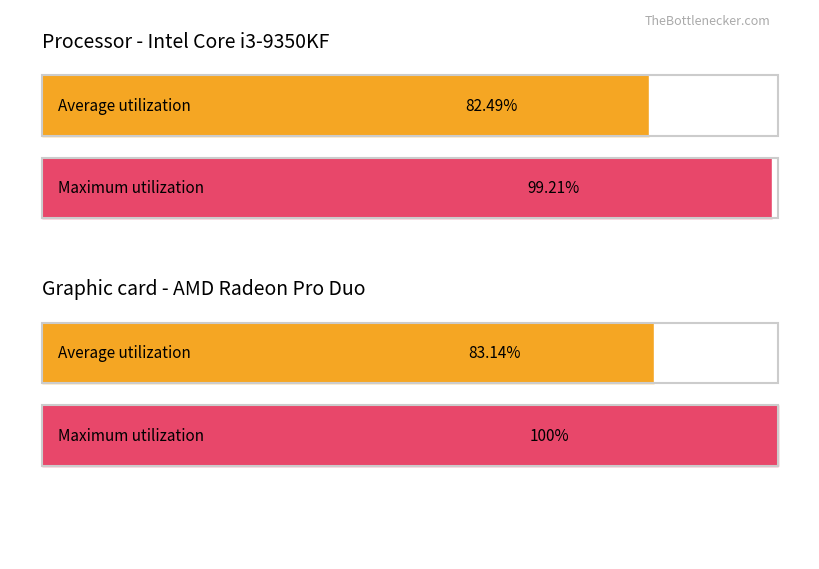

Rank the series by their maximum value, from lowest to highest.

Average utilization, Maximum utilization